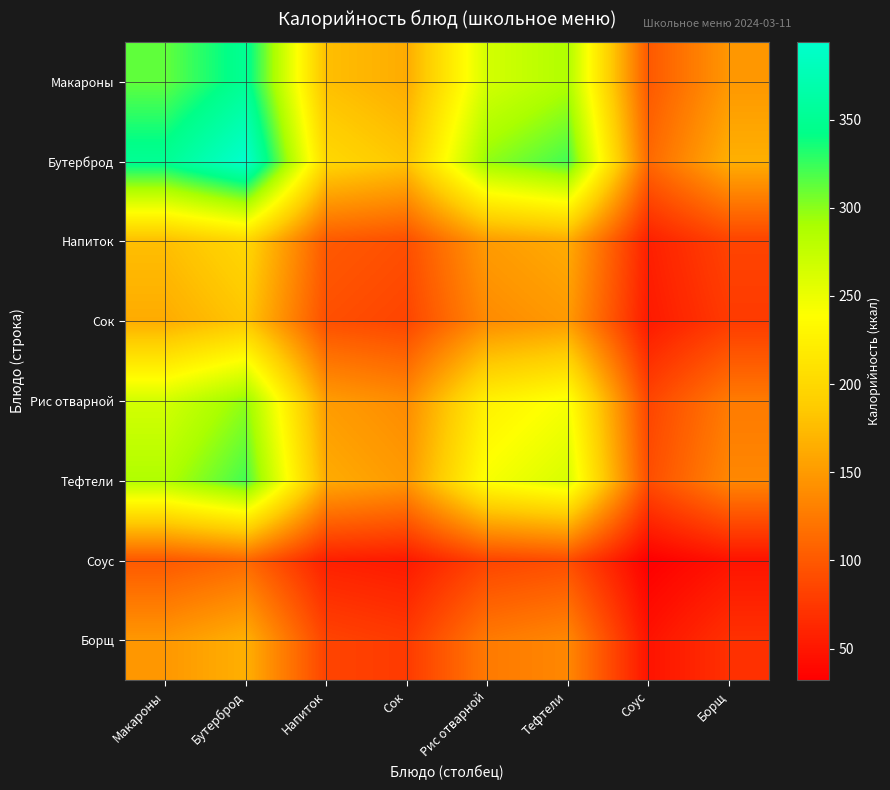

At which category is the sum across all series the highest?

Бутерброд